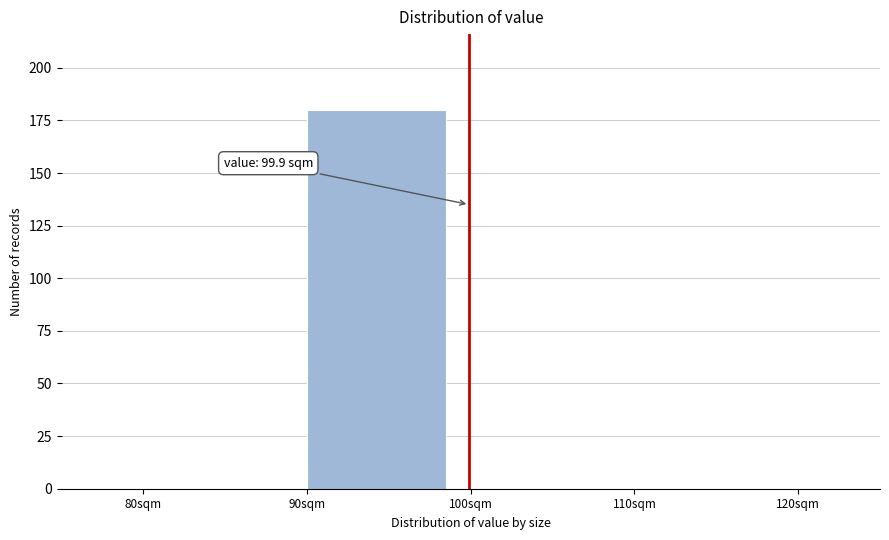

Over which range of the x-axis is the bar tallest?

90 to 100